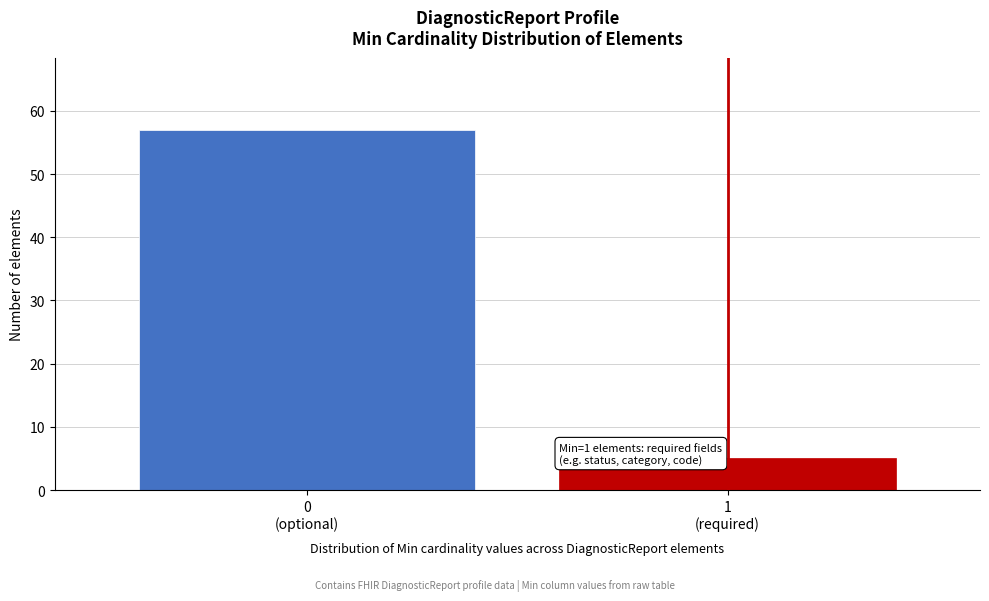

Reading right to left, what are all the values shown in this chart?

5	57